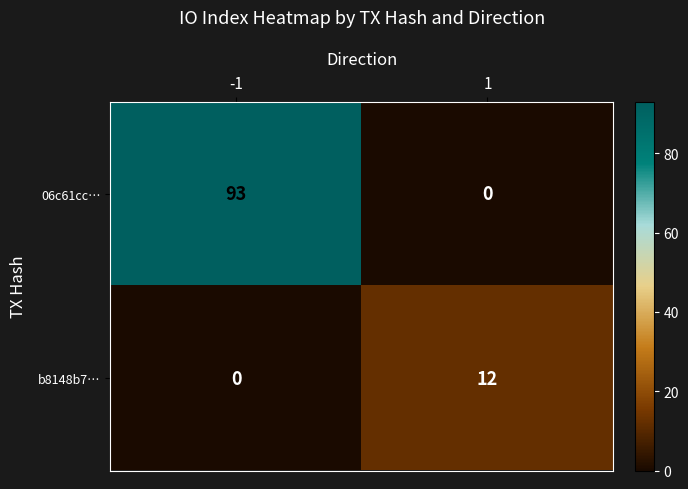

Rank the series at 1 from highest to lowest value.

b8148b7…, 06c61cc…